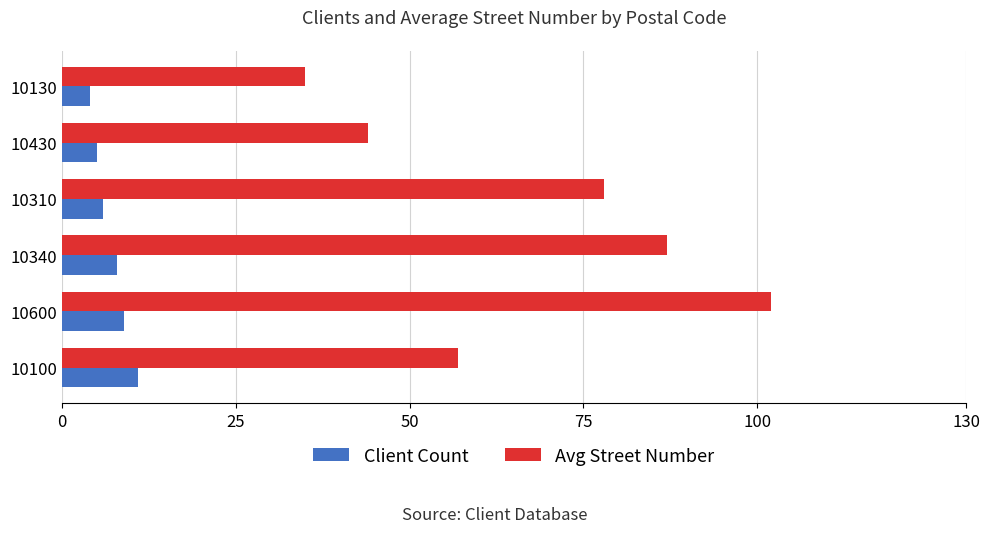

List the series in order of their overall mean, highest first.

Avg Street Number, Client Count